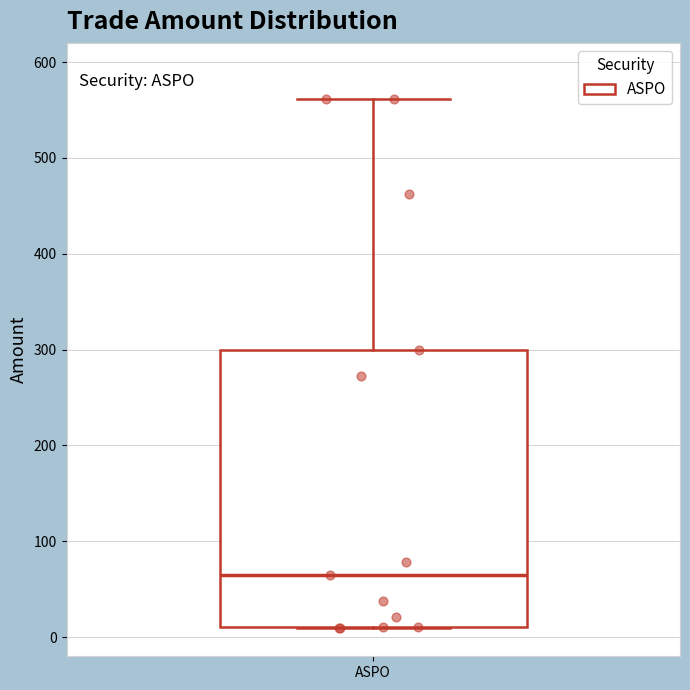

Transcribe this box plot: give where the median line is, the range the box spans, and where the two whiskers end, as read against the y-axis. The values are not printed on the chart, so give them approximately, as read against the axis.

median 70, box 10 to 300, whiskers 10 to 560